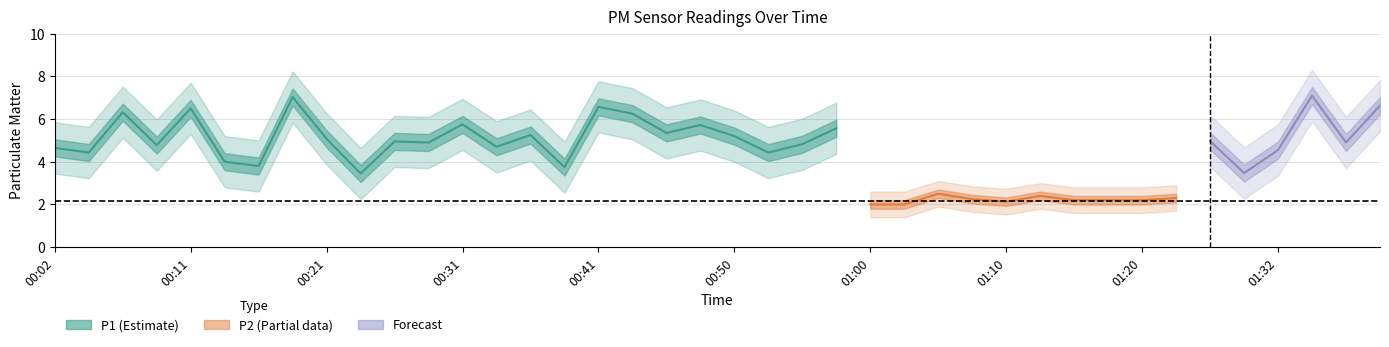

What is the greatest value displayed?

7.8